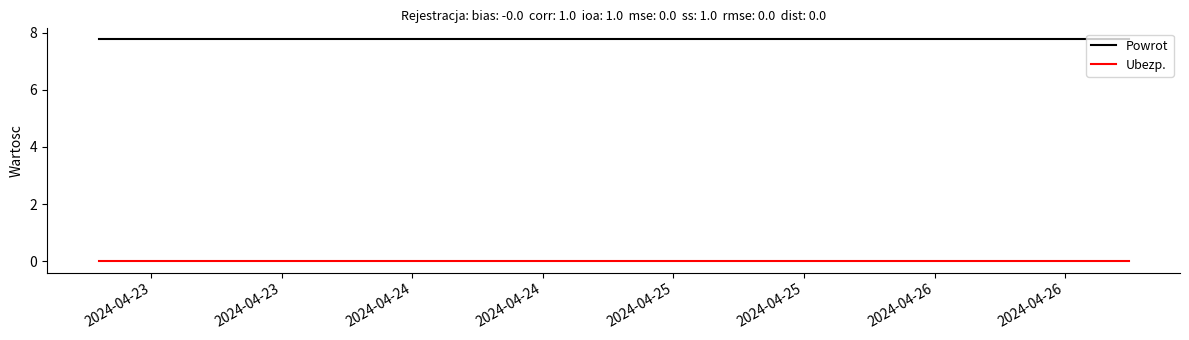

Rank the series at 2024-04-23 from highest to lowest value.

Powrot, Ubezp.